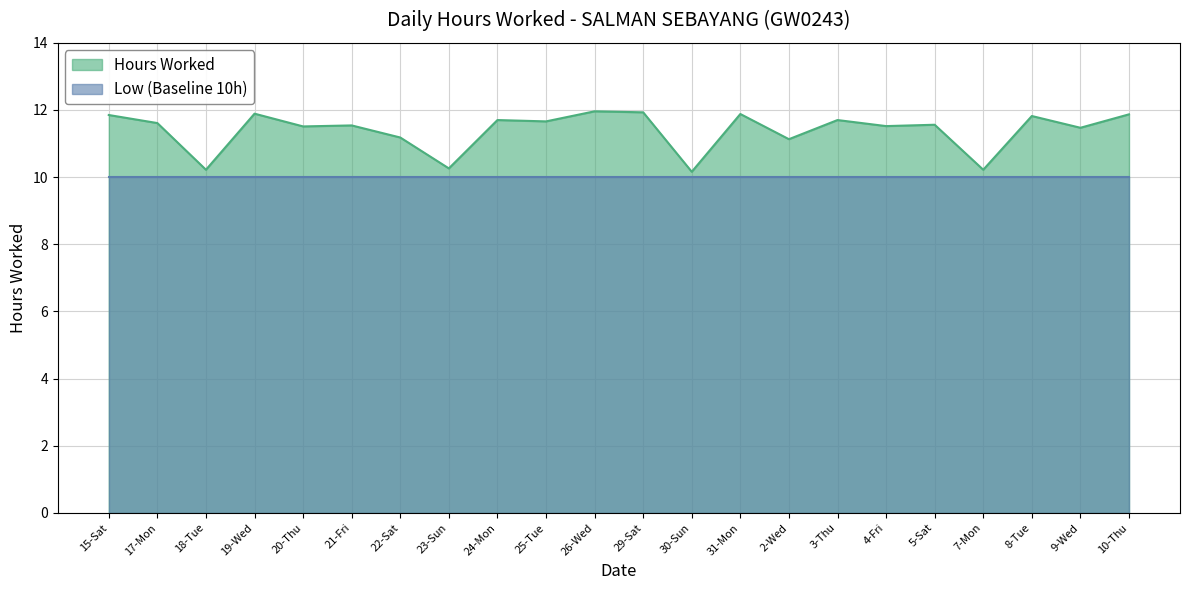

What position from the right is 30-Sun?

10